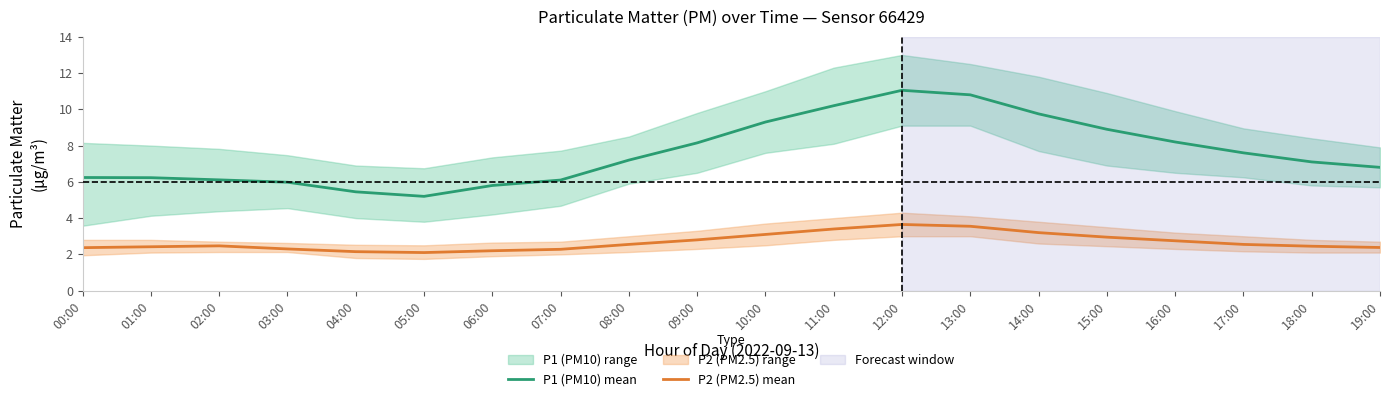

True or false: P2 (PM2.5) mean and P1 (PM10) mean intersect in this chart.

False